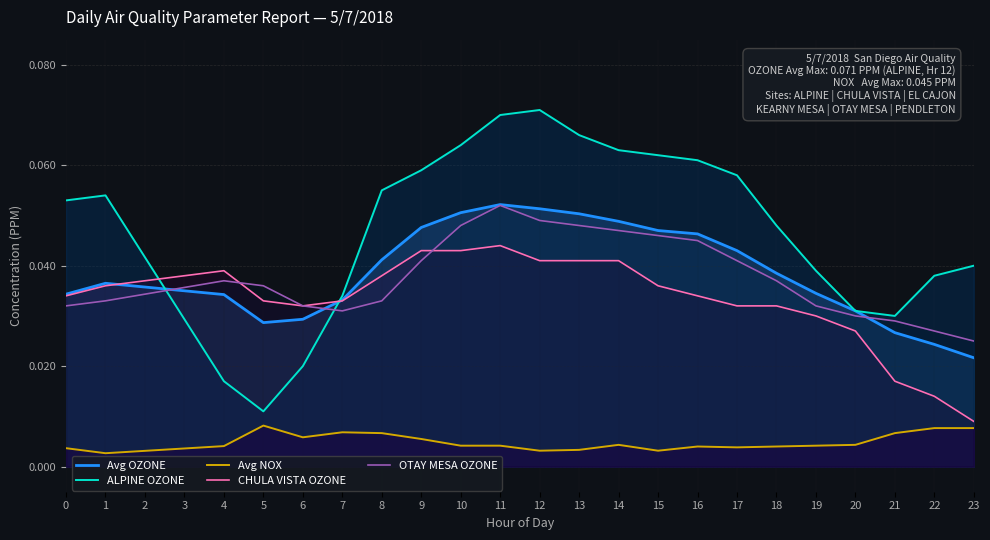

Reading left to right, transcribe all the data shown in this chart.

Avg OZONE: 0=0.0	1=0.0	2=0.0	3=0.0	4=0.0	5=0.0	6=0.0	7=0.0	8=0.0	9=0.0	10=0.1	11=0.1	12=0.1	13=0.1	14=0.0	15=0.0	16=0.0	17=0.0	18=0.0	19=0.0	20=0.0	21=0.0	22=0.0	23=0.0
ALPINE OZONE: 0=0.1	1=0.1	2=0.0	3=0.0	4=0.0	5=0.0	6=0.0	7=0.0	8=0.1	9=0.1	10=0.1	11=0.1	12=0.1	13=0.1	14=0.1	15=0.1	16=0.1	17=0.1	18=0.0	19=0.0	20=0.0	21=0.0	22=0.0	23=0.0
Avg NOX: 0=0.0	1=0.0	2=0.0	3=0.0	4=0.0	5=0.0	6=0.0	7=0.0	8=0.0	9=0.0	10=0.0	11=0.0	12=0.0	13=0.0	14=0.0	15=0.0	16=0.0	17=0.0	18=0.0	19=0.0	20=0.0	21=0.0	22=0.0	23=0.0
CHULA VISTA OZONE: 0=0.0	1=0.0	2=0.0	3=0.0	4=0.0	5=0.0	6=0.0	7=0.0	8=0.0	9=0.0	10=0.0	11=0.0	12=0.0	13=0.0	14=0.0	15=0.0	16=0.0	17=0.0	18=0.0	19=0.0	20=0.0	21=0.0	22=0.0	23=0.0
OTAY MESA OZONE: 0=0.0	1=0.0	2=0.0	3=0.0	4=0.0	5=0.0	6=0.0	7=0.0	8=0.0	9=0.0	10=0.0	11=0.1	12=0.0	13=0.0	14=0.0	15=0.0	16=0.0	17=0.0	18=0.0	19=0.0	20=0.0	21=0.0	22=0.0	23=0.0